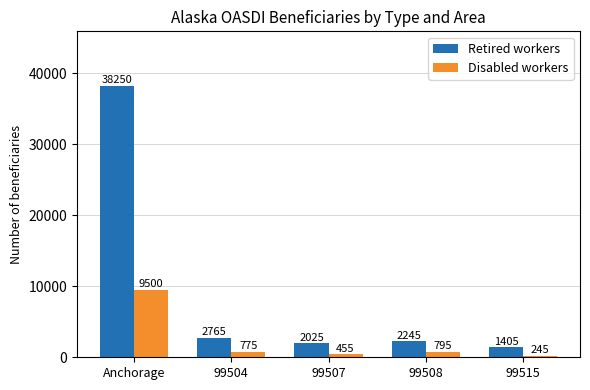

Count the number of data series in this chart.

2